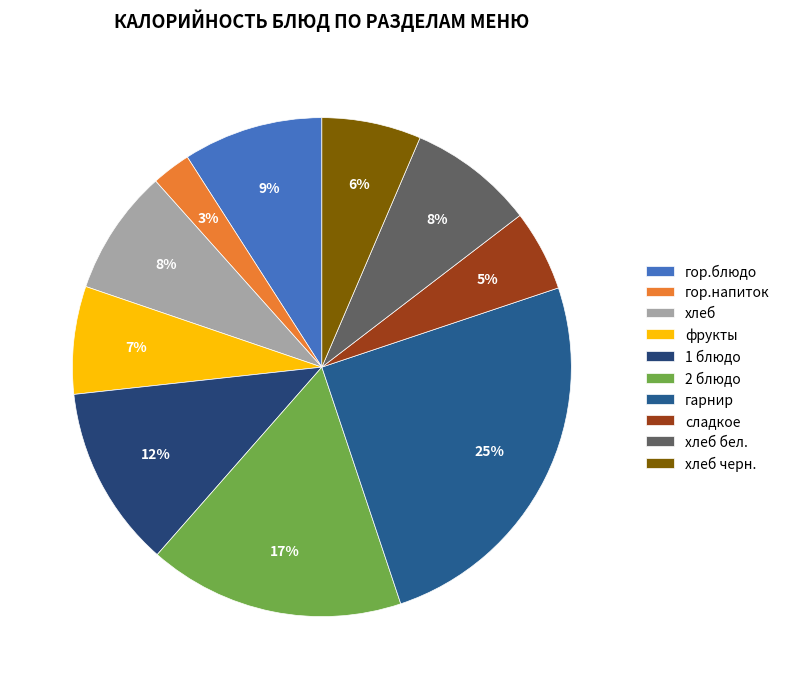

How many slices are in this pie chart?

10